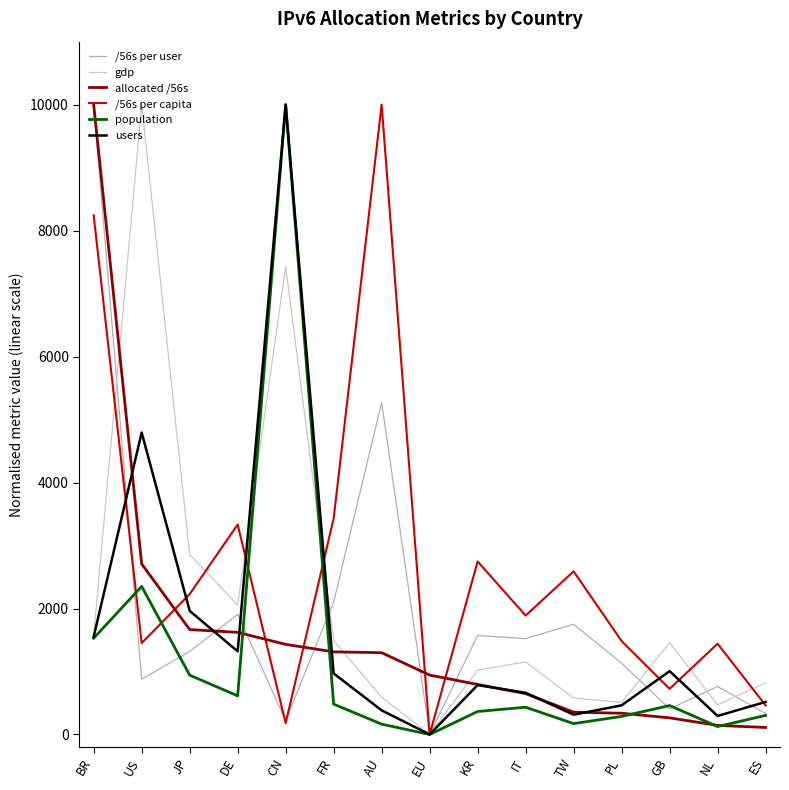

What is the spread (max minus min) of values at GB?

1193.9